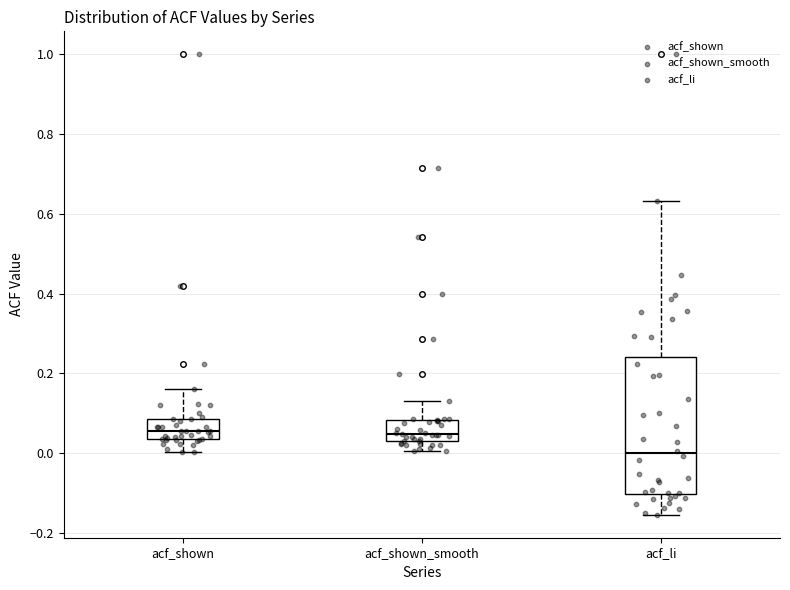

Comparing the boxes themselves (not the whiskers), which one is the tallest?

acf_li